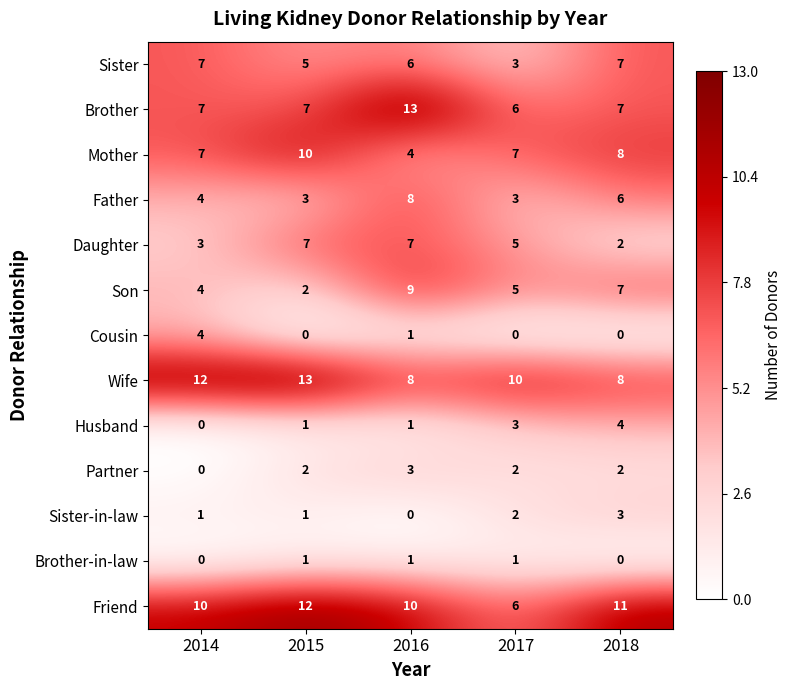

The value of Partner at 2014 is 0. True or false?

True